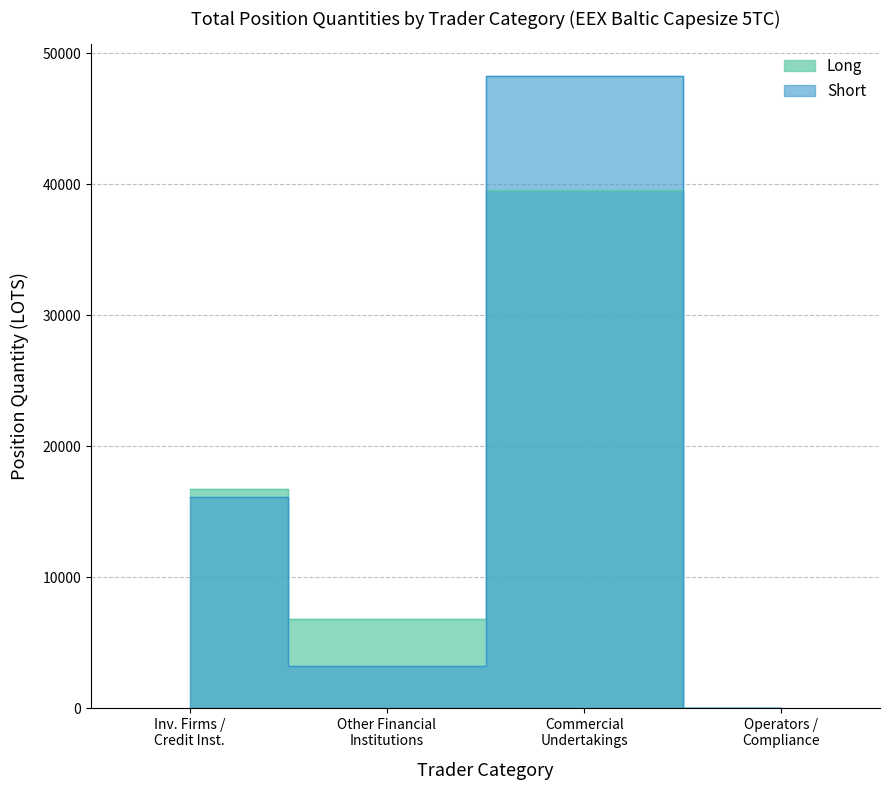

In Short, how many points are lower than both neighbors (excluding endpoints)?

1